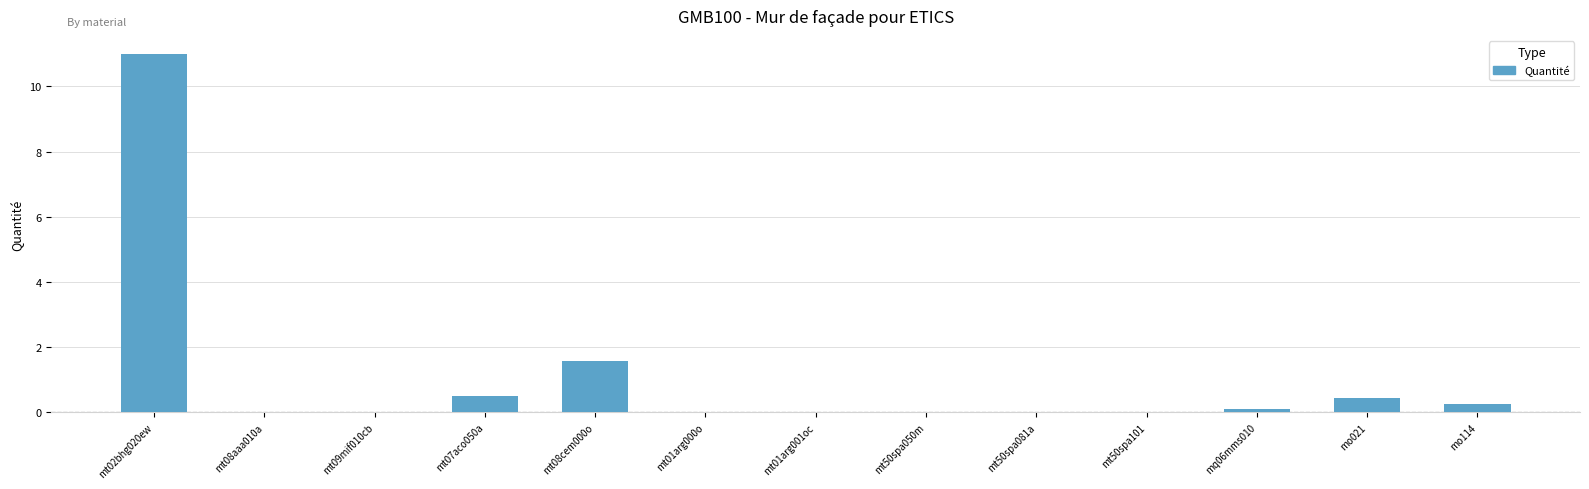

The chart shows a value of 17.1 at mt02bhg020ew. True or false?

False